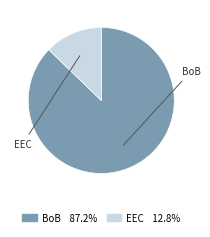

Is there any slice that represents more than half of the pie?

Yes